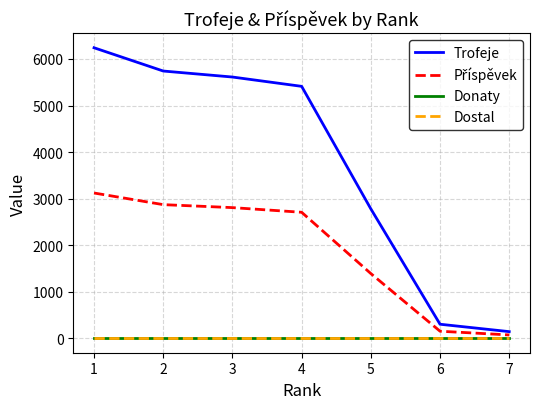

Does the chart display data point markers on the line(s)?

No